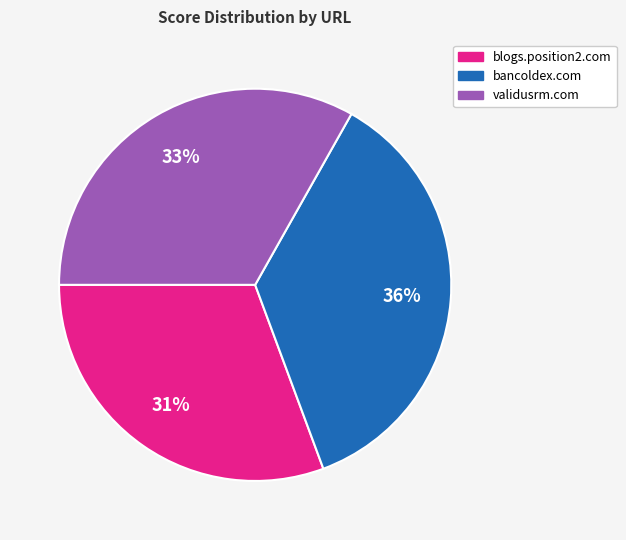

Is validusrm.com the majority of the pie?

No